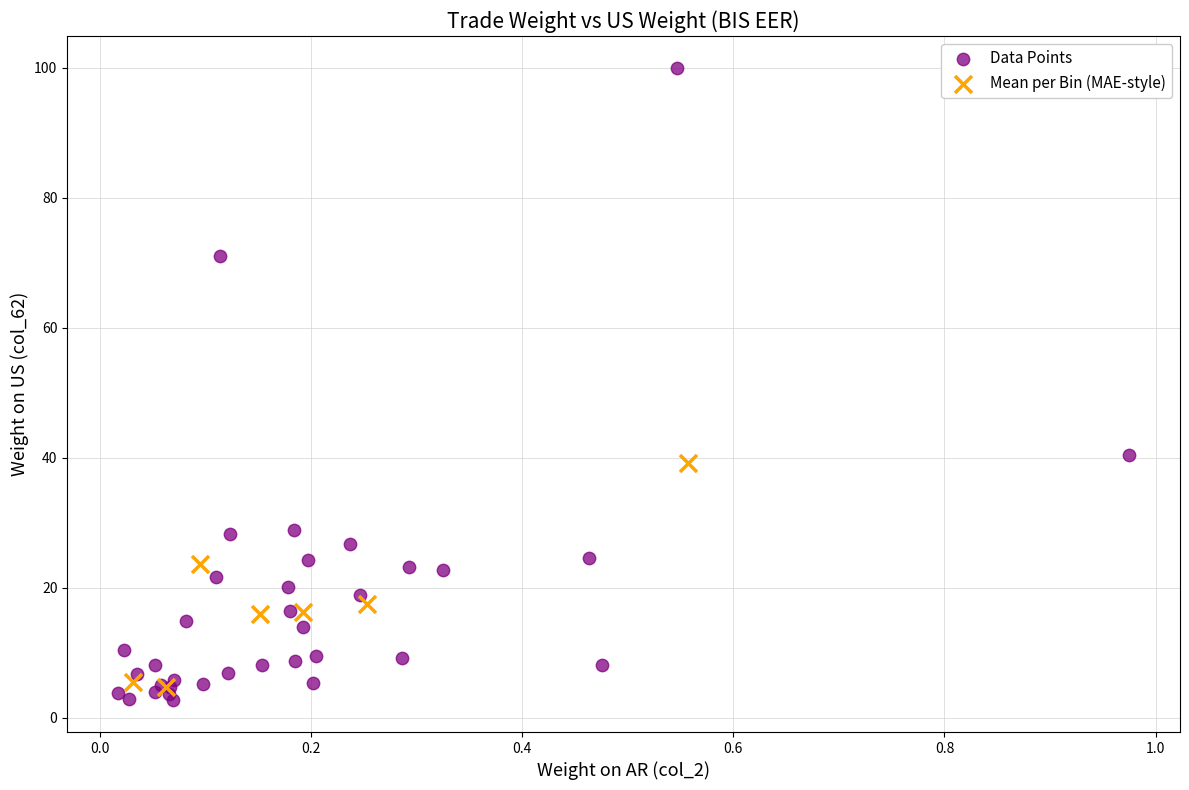

Which series has the largest Y range (max minus min)?

Data Points